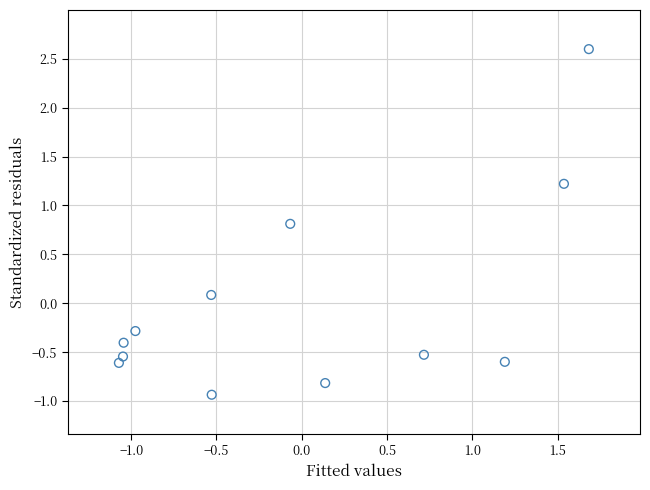

What is the range of Y values (max minus min)?

3.5